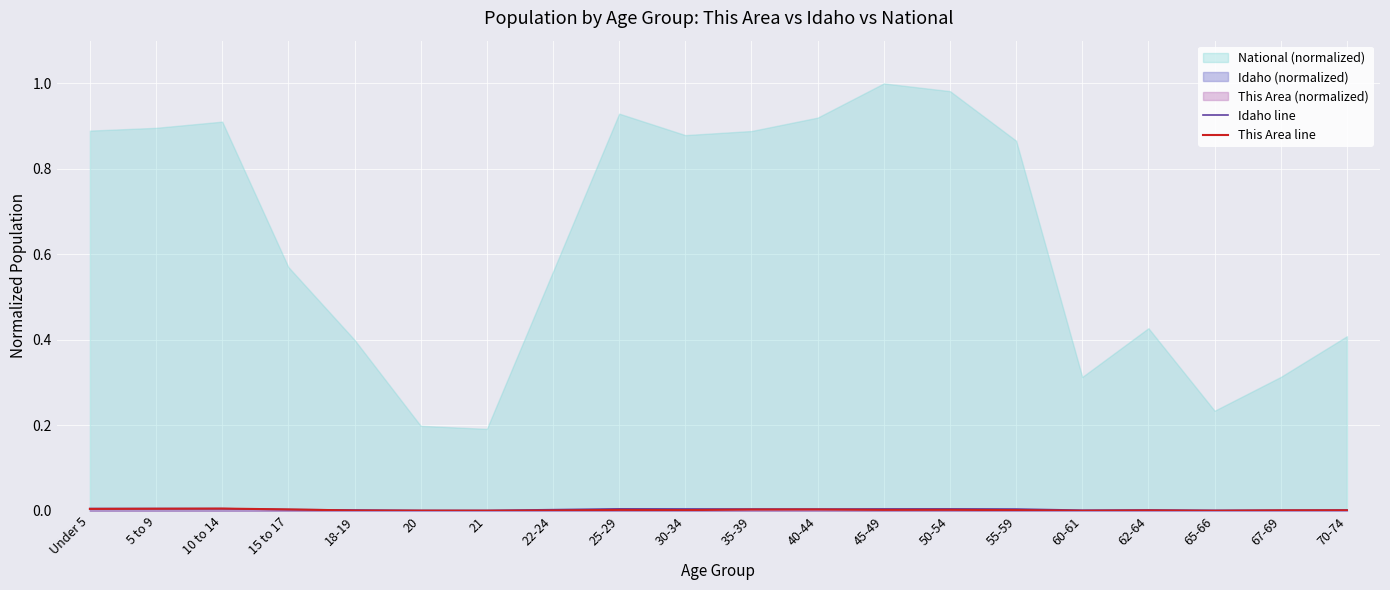

How many lines are shown in the chart?

2